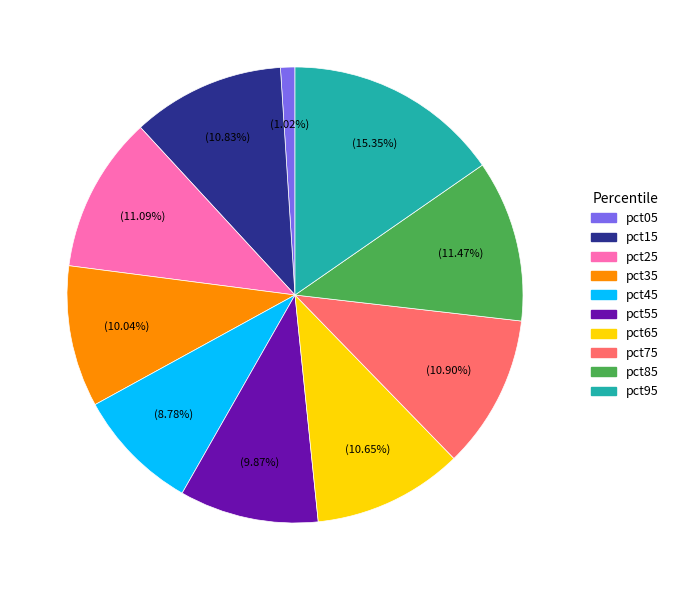

Which category has the biggest portion of the pie?

pct95